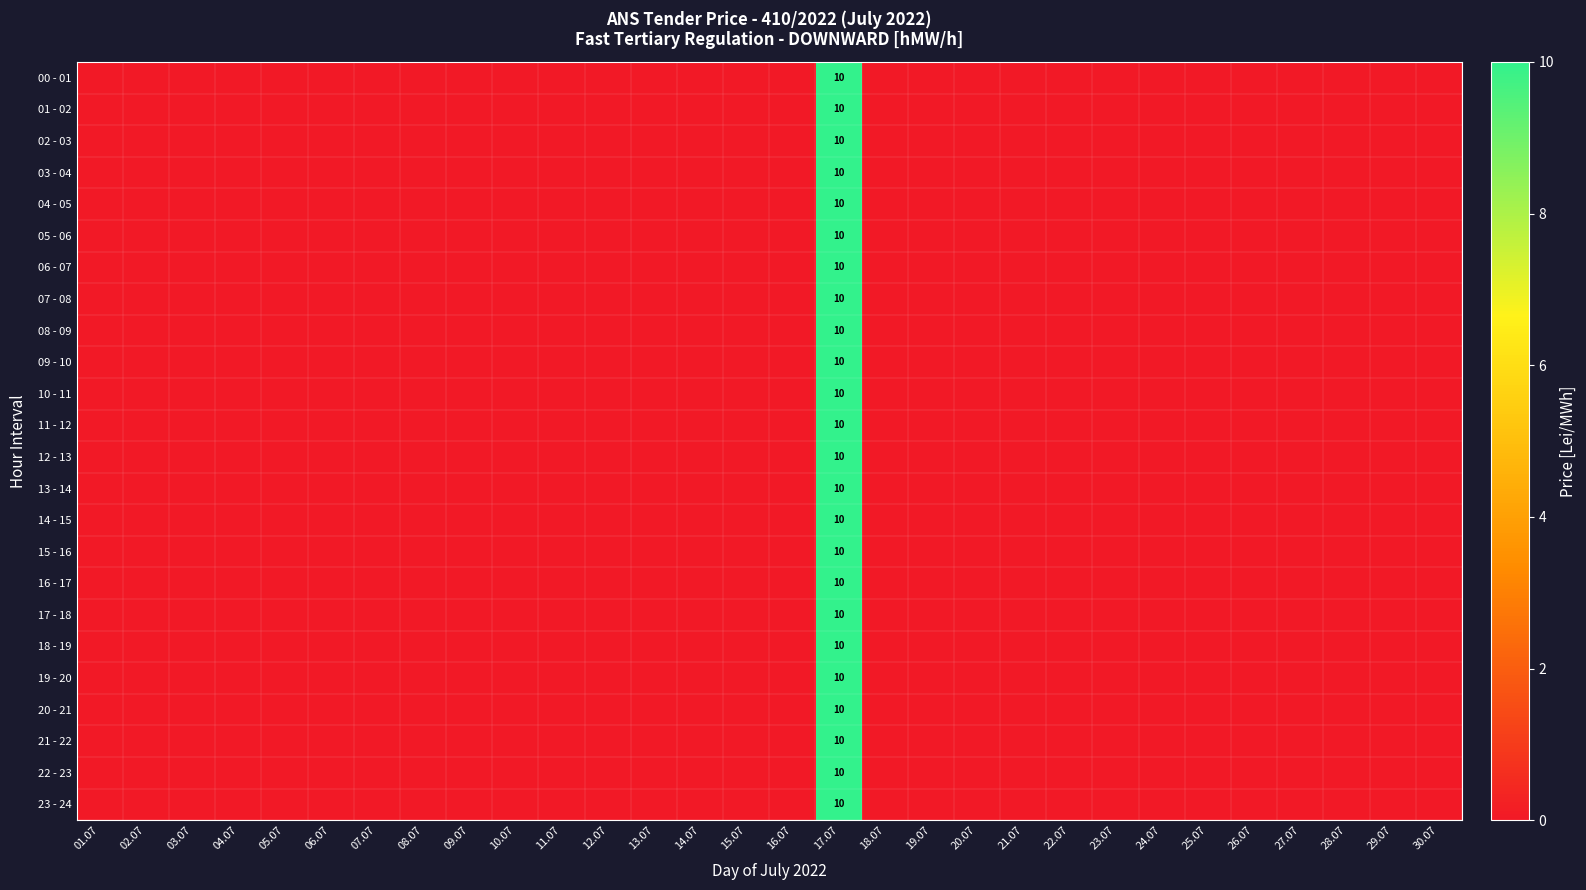

True or false: 15 - 16 has a value of 10 at 17.07.

True